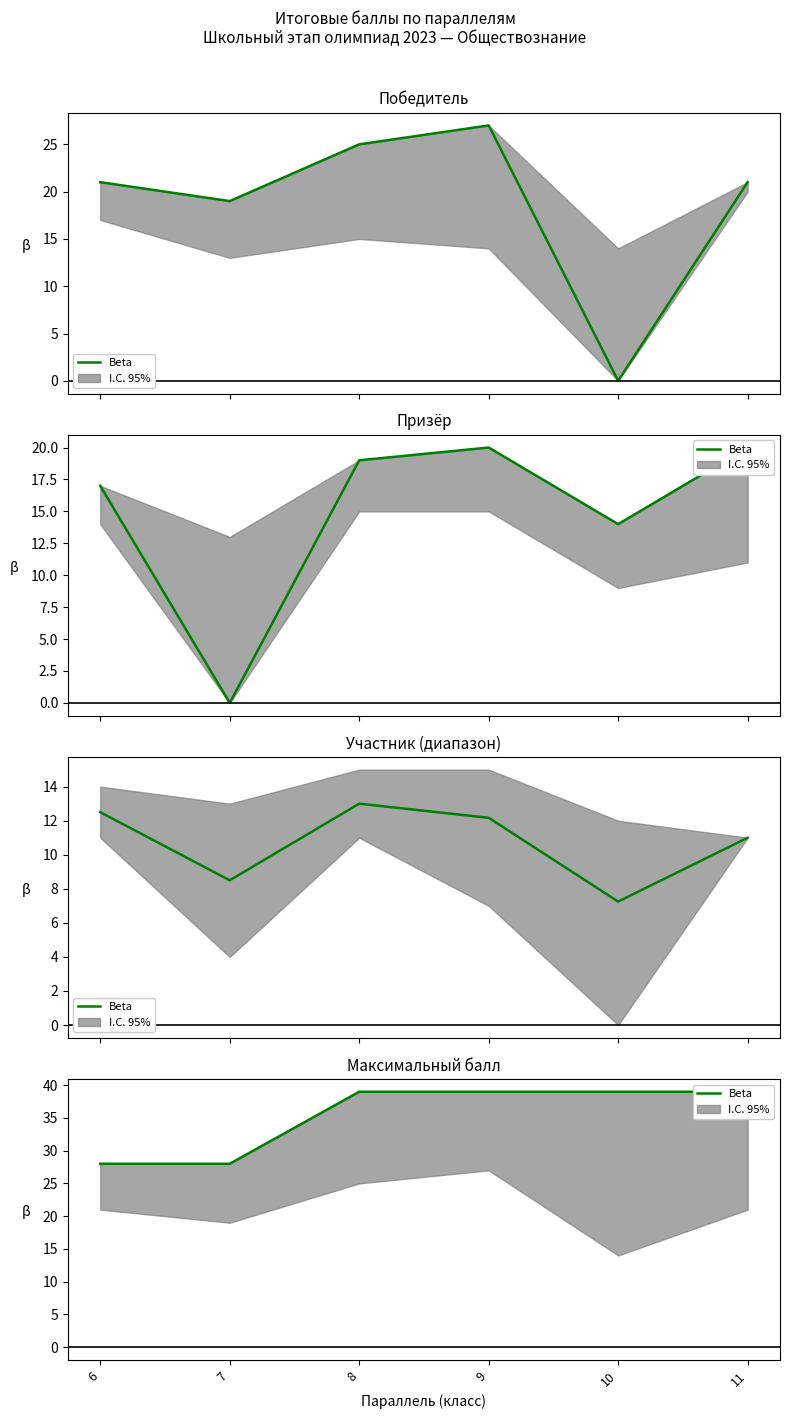

What is the average value?

35